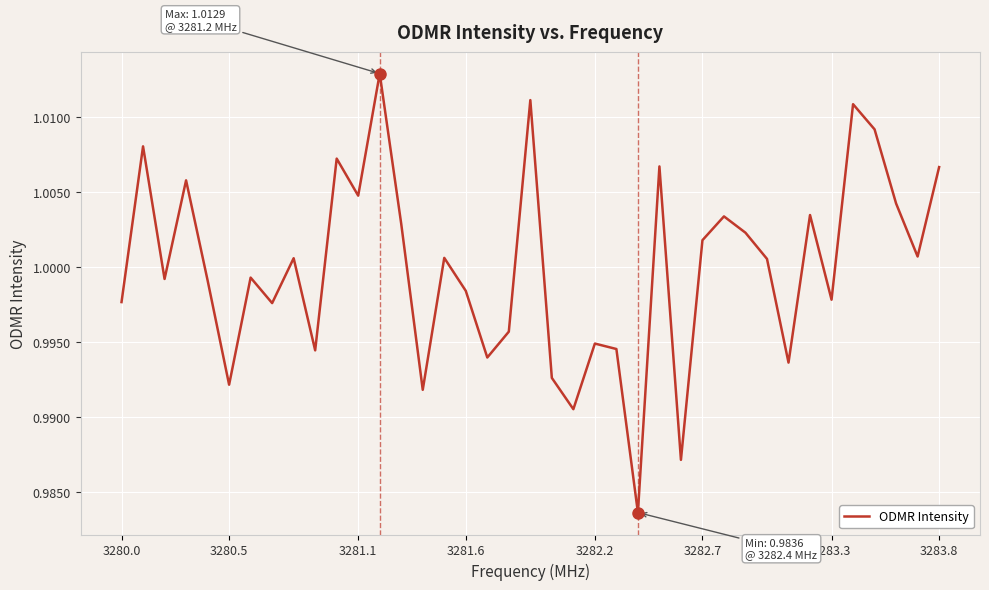

Does the chart display data point markers on the line(s)?

No